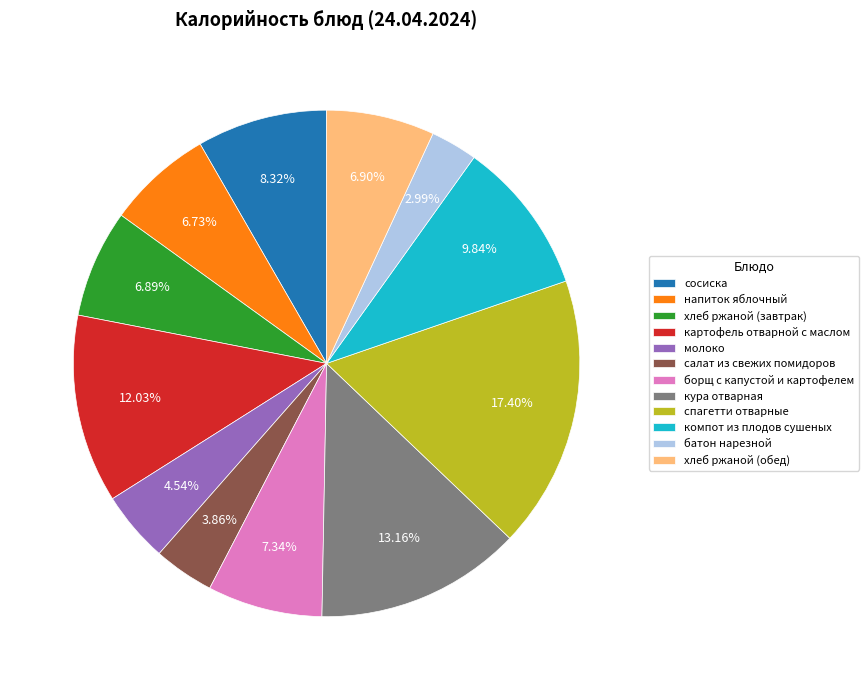

Is the sum of компот из плодов сушеных and сосиска greater than half?

No